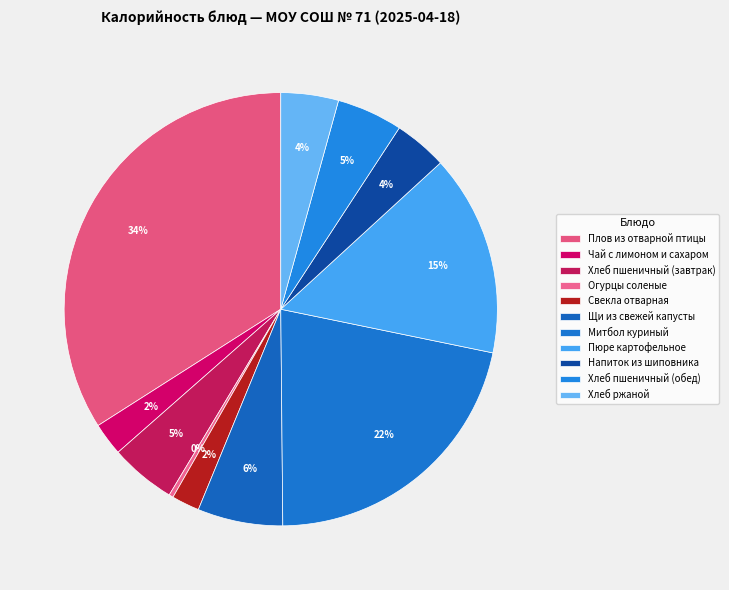

Count the number of slices in the pie.

11